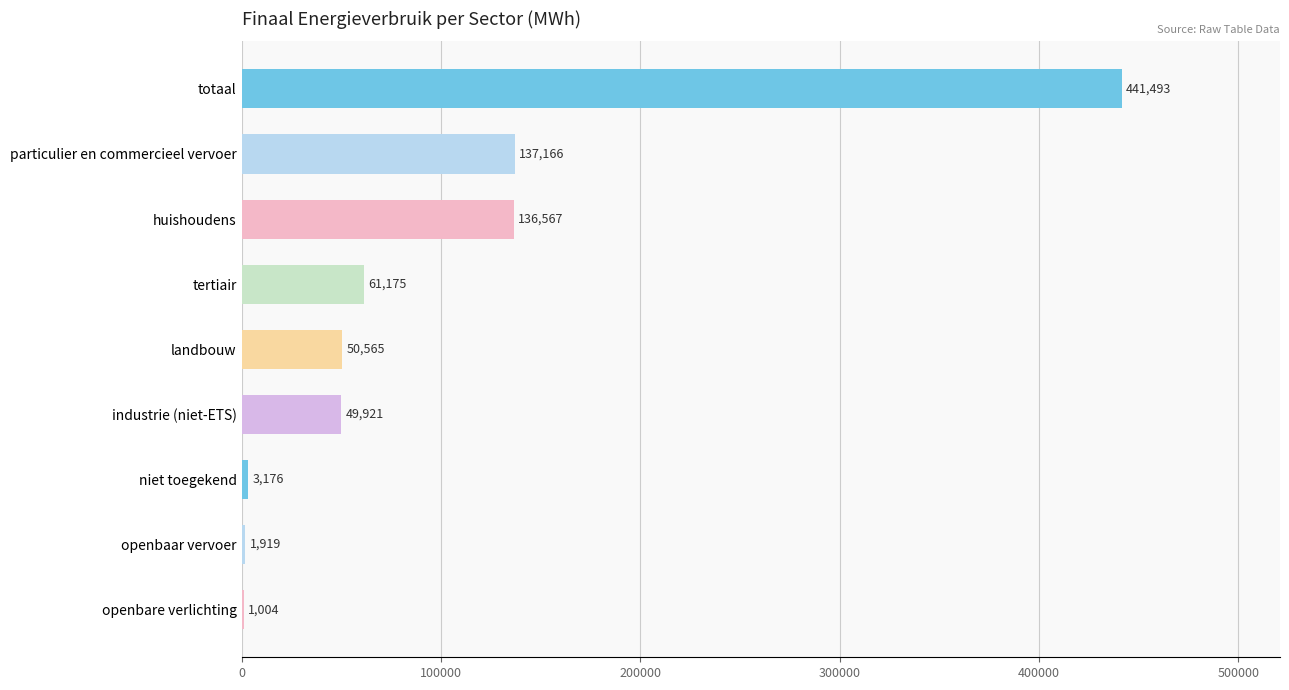

What is the maximum value shown in the chart?

441492.7